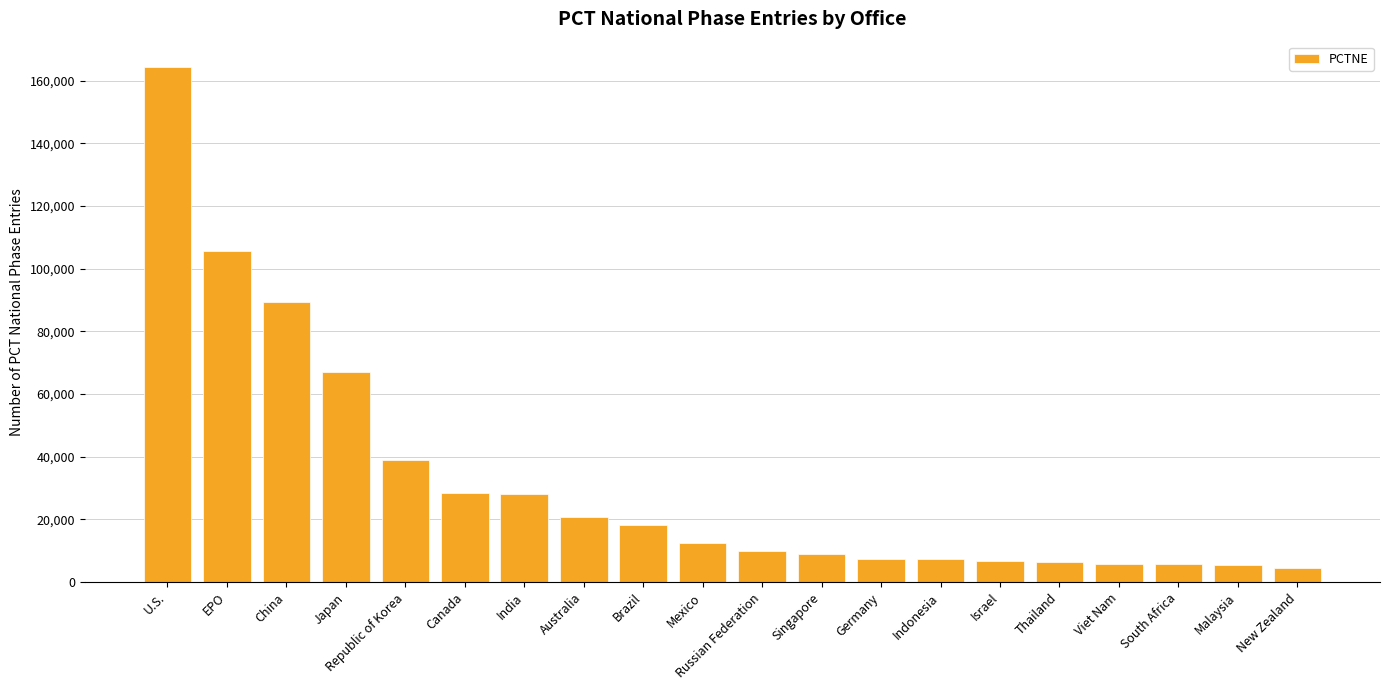

What is the value of the 20th bar from the left?

4414